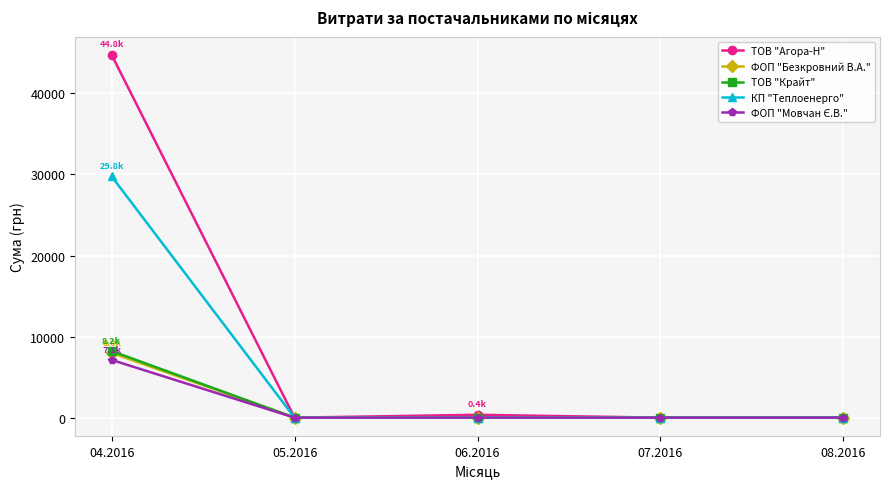

At which category is the sum across all series the highest?

04.2016